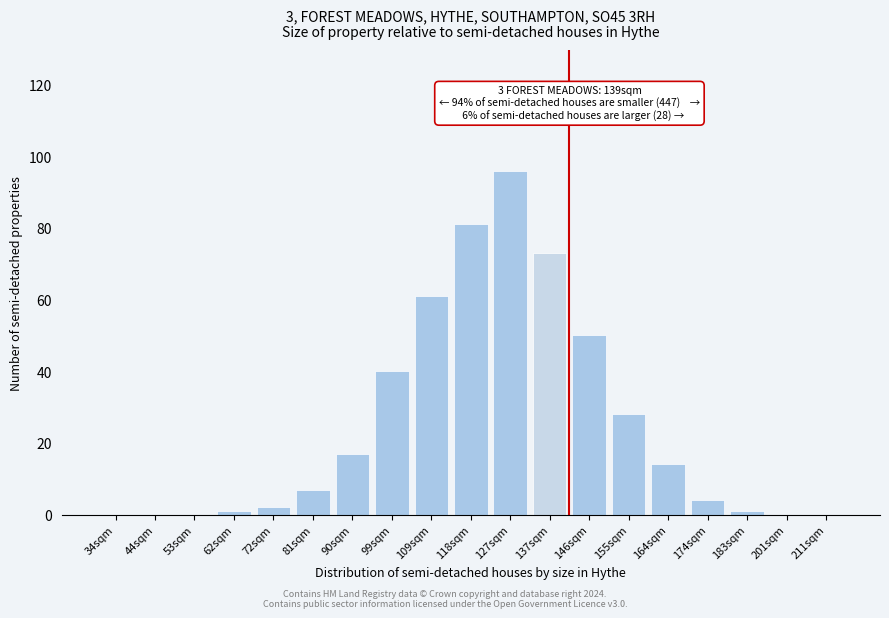

Reading left to right, what are all the values shown in this chart?

34sqm=0	44sqm=0	53sqm=0	62sqm=1	72sqm=2	81sqm=7	90sqm=17	99sqm=40	109sqm=61	118sqm=81	127sqm=96	137sqm=73	146sqm=50	155sqm=28	164sqm=14	174sqm=4	183sqm=1	201sqm=0	211sqm=0